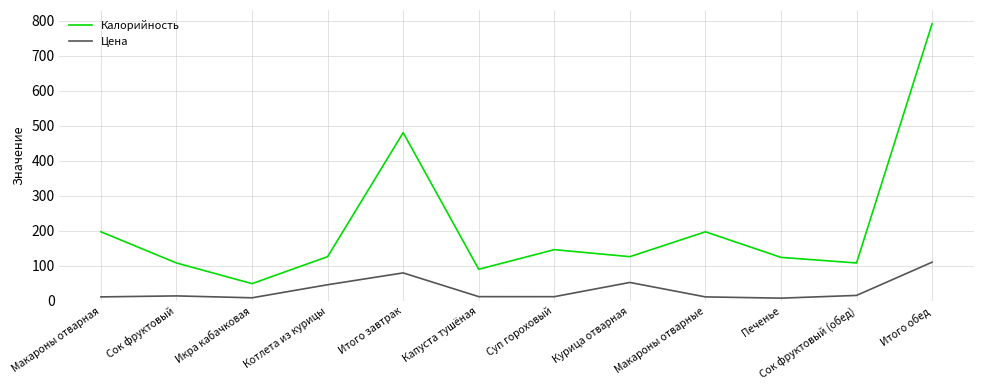

In Калорийность, how many points are higher than both neighbors (excluding endpoints)?

3